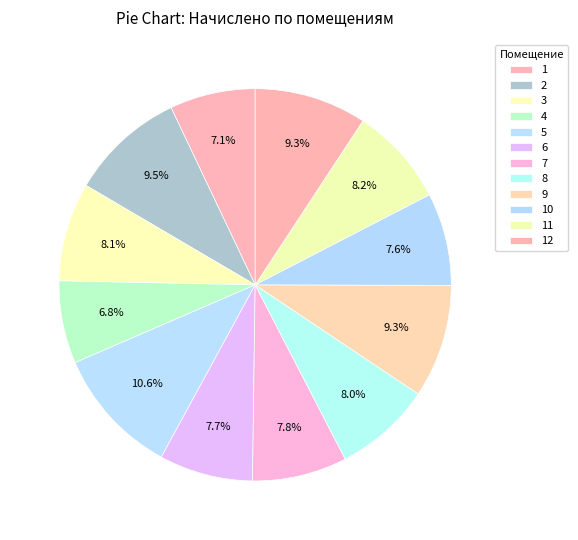

Is it true that 8 is 8% of the pie?

True